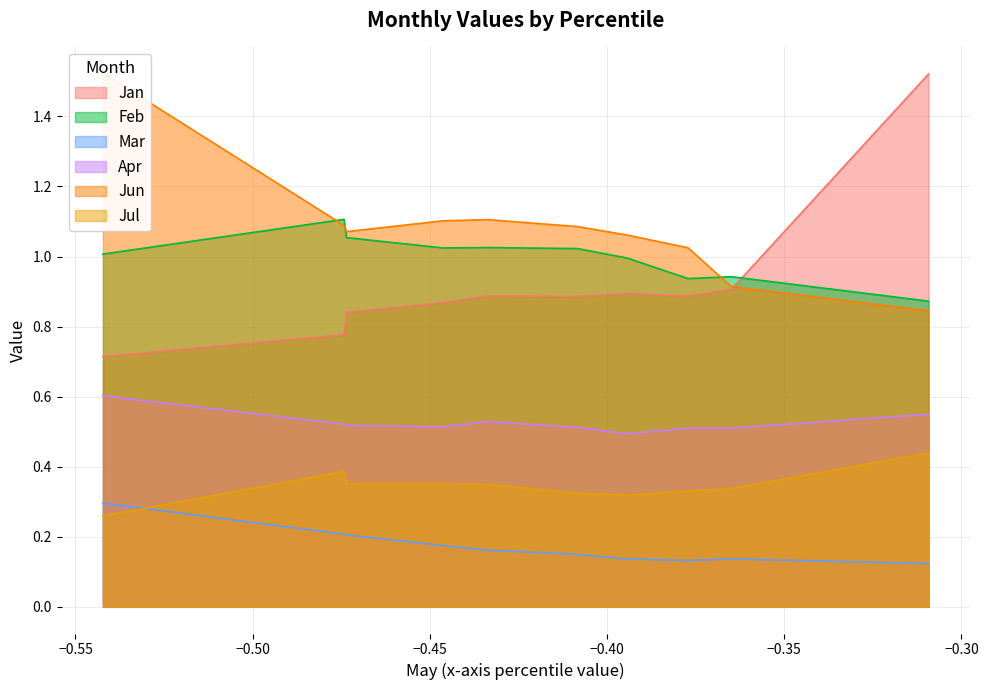

What is the smallest value displayed?

0.1